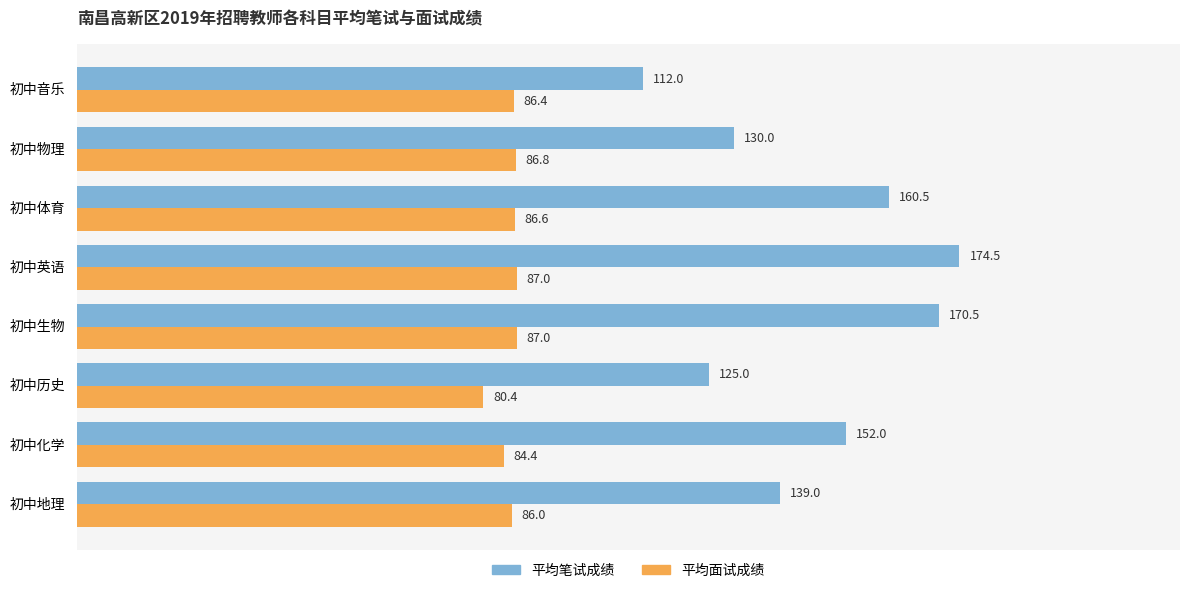

Which series changed the most between 初中历史 and 初中生物?

平均笔试成绩